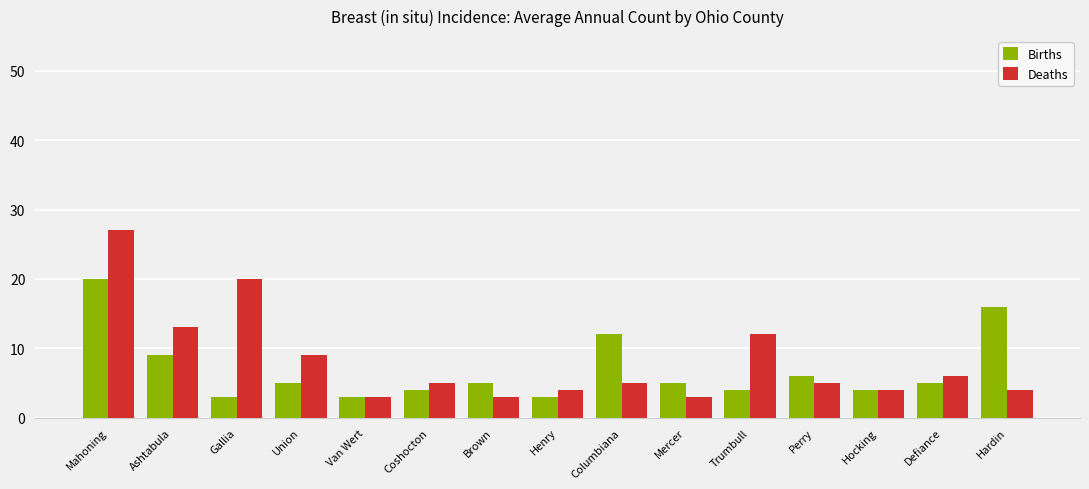

Reading left to right, what are all the values shown in this chart?

Births: Mahoning=20	Ashtabula=9	Gallia=3	Union=5	Van Wert=3	Coshocton=4	Brown=5	Henry=3	Columbiana=12	Mercer=5	Trumbull=4	Perry=6	Hocking=4	Defiance=5	Hardin=16
Deaths: Mahoning=27	Ashtabula=13	Gallia=20	Union=9	Van Wert=3	Coshocton=5	Brown=3	Henry=4	Columbiana=5	Mercer=3	Trumbull=12	Perry=5	Hocking=4	Defiance=6	Hardin=4